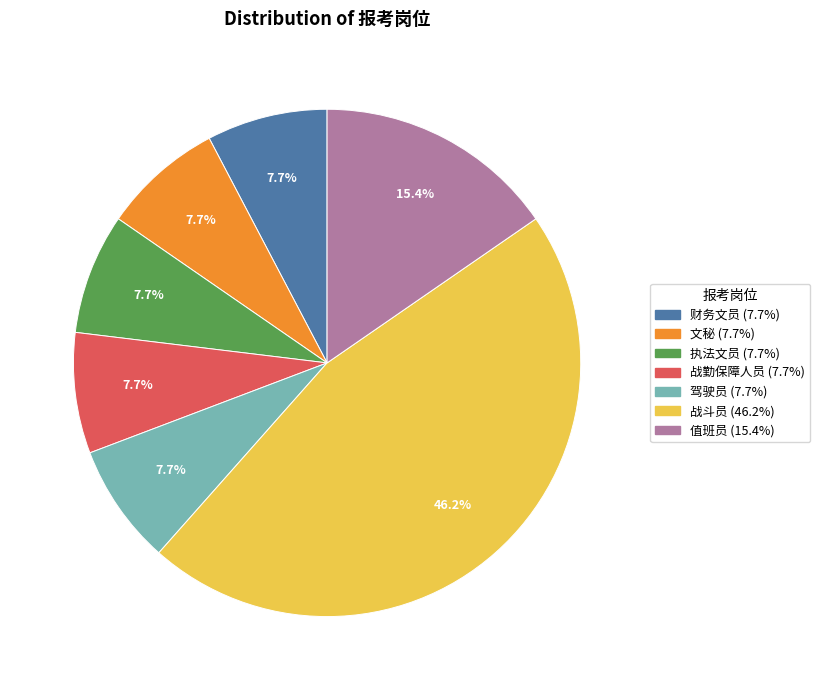

True or false: 文秘 accounts for 8% of the total.

True